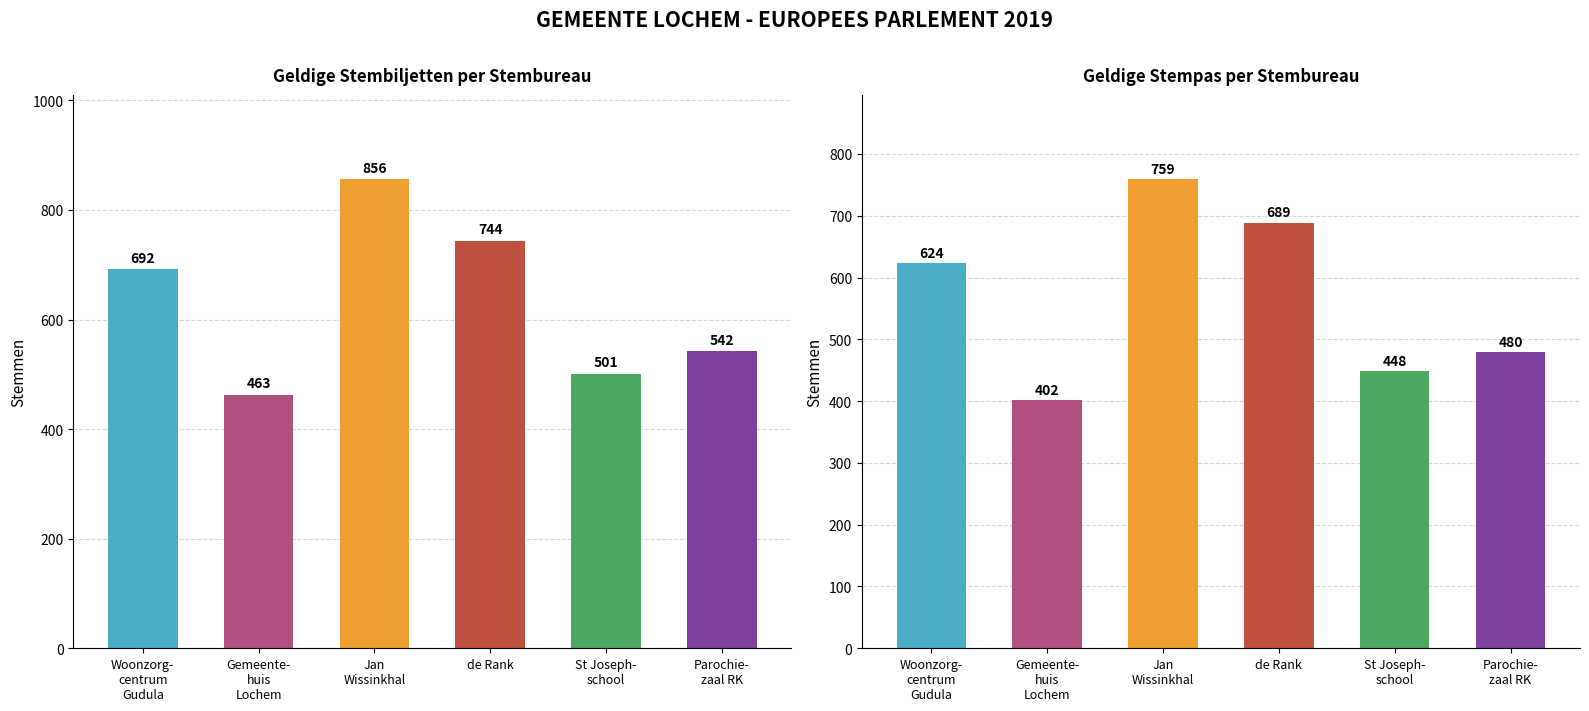

What is the sum of the Geldige stempas values at de Rank and Parochie-
zaal RK?

1169